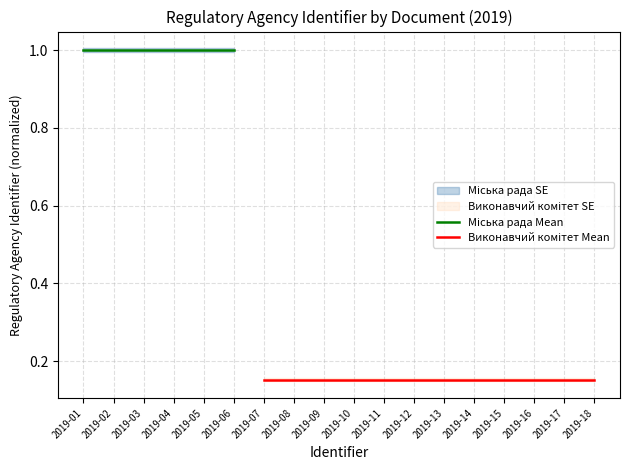

Rank the categories by Міська рада Mean value from highest to lowest.

2019-01, 2019-02, 2019-03, 2019-04, 2019-05, 2019-06, 2019-07, 2019-08, 2019-09, 2019-10, 2019-11, 2019-12, 2019-13, 2019-14, 2019-15, 2019-16, 2019-17, 2019-18